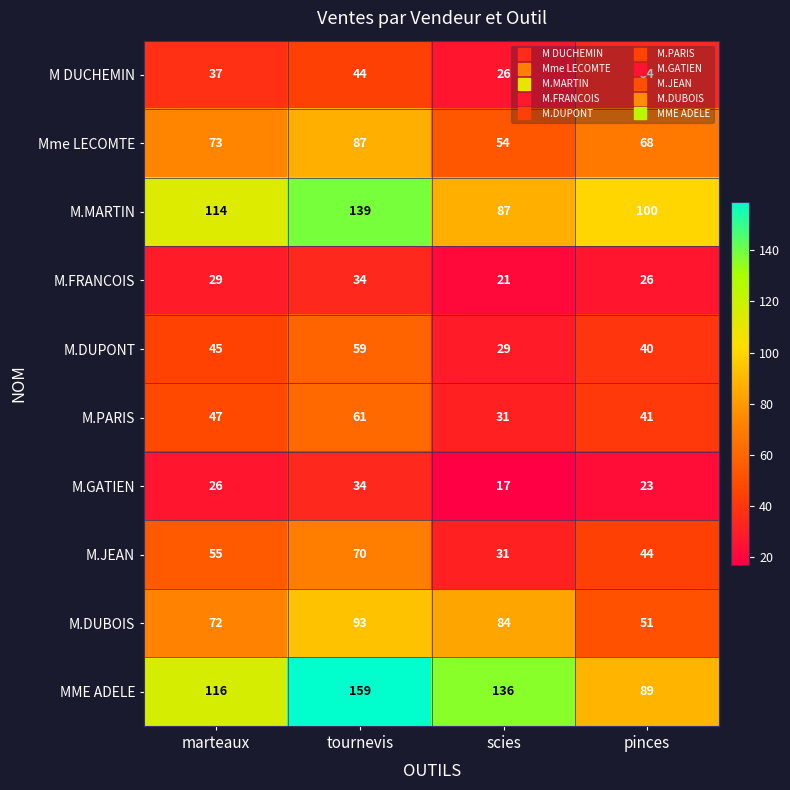

What is the difference between the maximum and second lowest values in the M.GATIEN series?

11